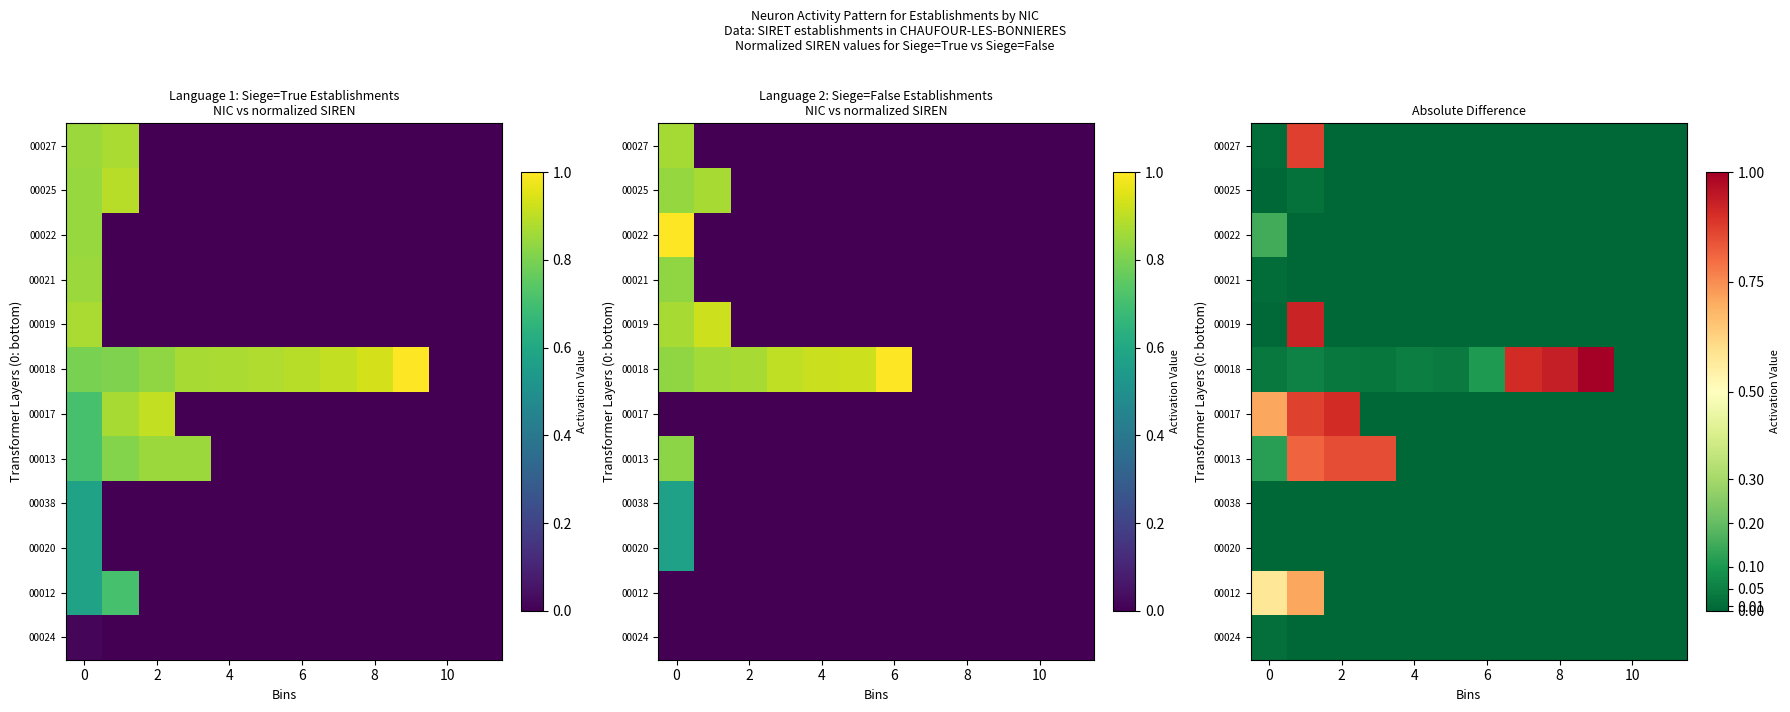

What is the highest value of the 00027 series?

0.9